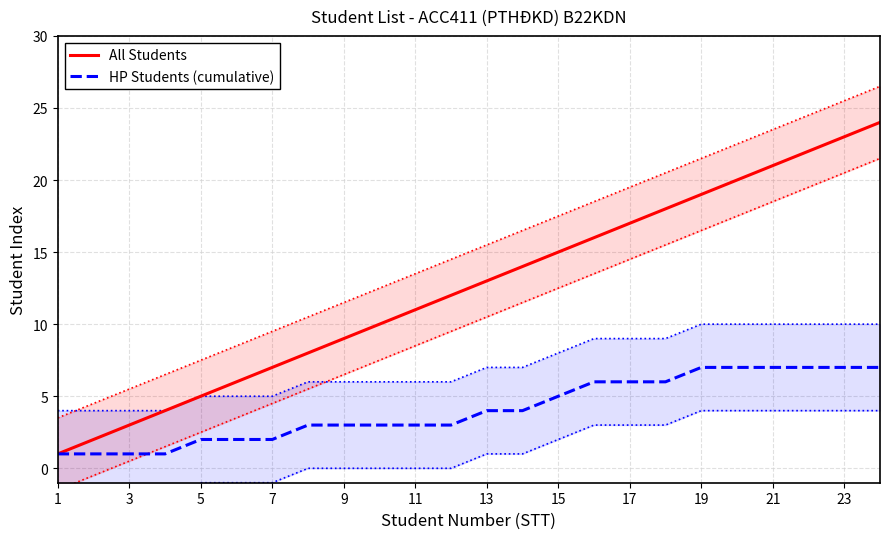

Is it true that All Students equals 4 at 21?

False